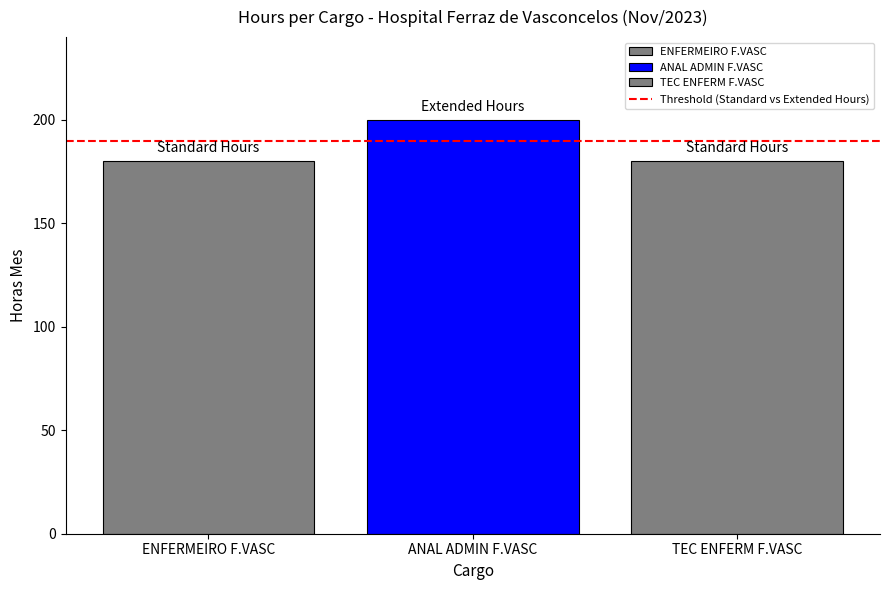

How many series are shown in this chart?

1